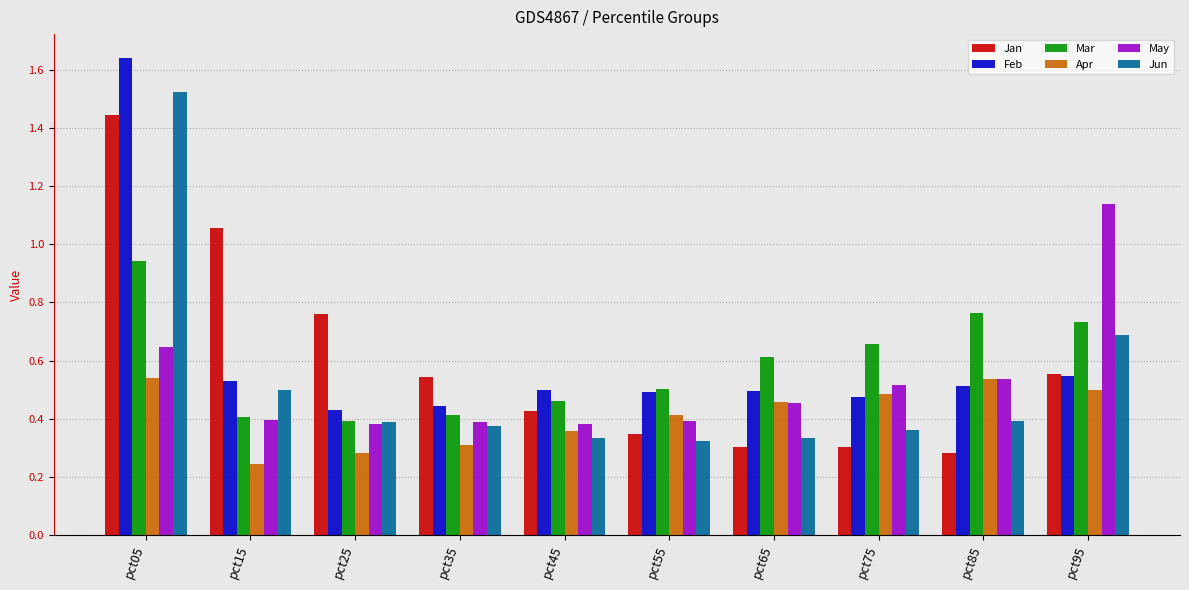

Rank the series at pct45 from lowest to highest value.

Jun, Apr, May, Jan, Mar, Feb